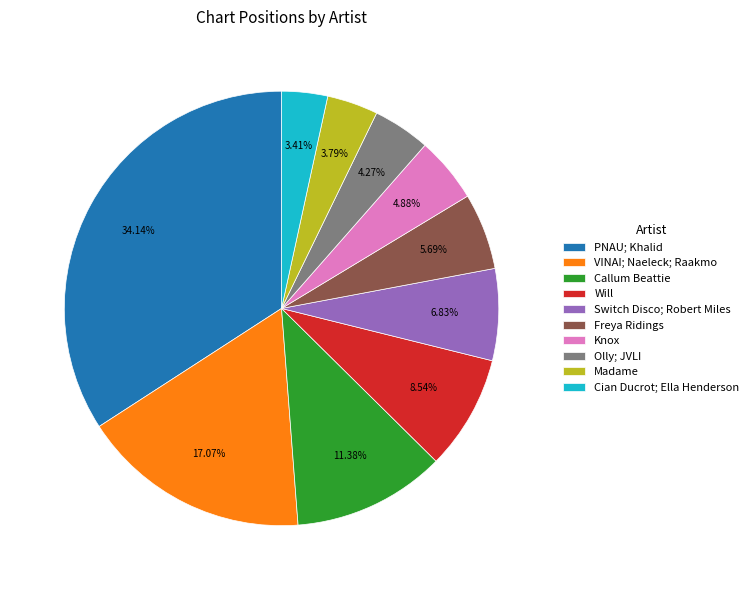

Combined, do Knox and Cian Ducrot; Ella Henderson account for over 50%?

No